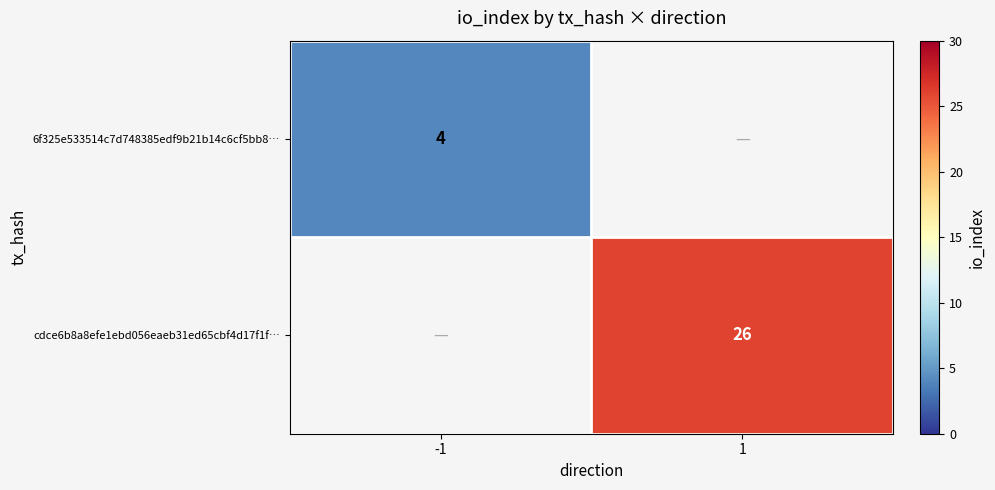

How many categories are shown in the chart?

2